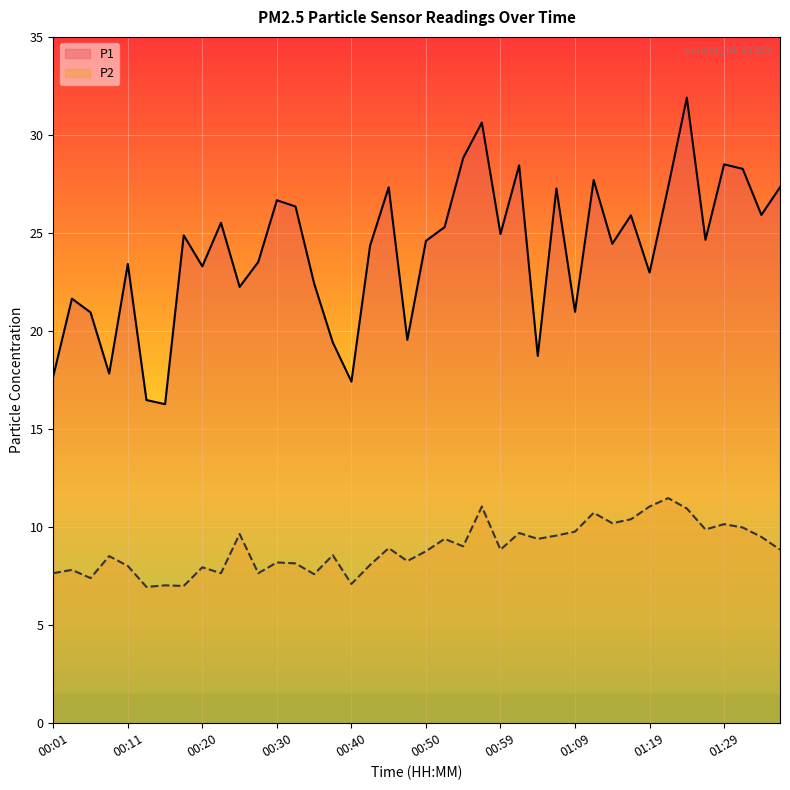

What is the difference between the maximum and second lowest values in the P1 series?

15.4